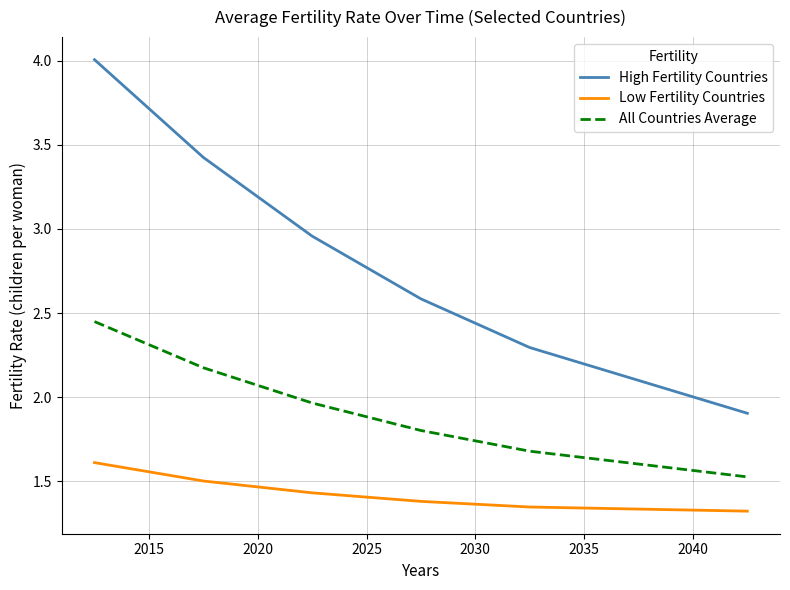

Which series has the largest total across all categories?

High Fertility Countries